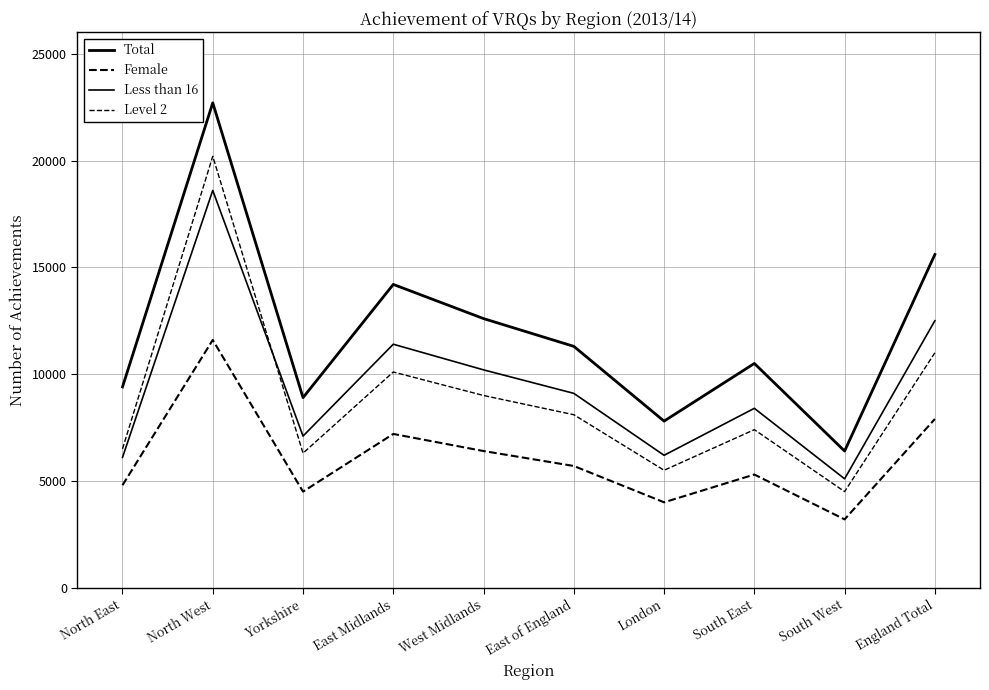

What is the minimum value for Female?

3200